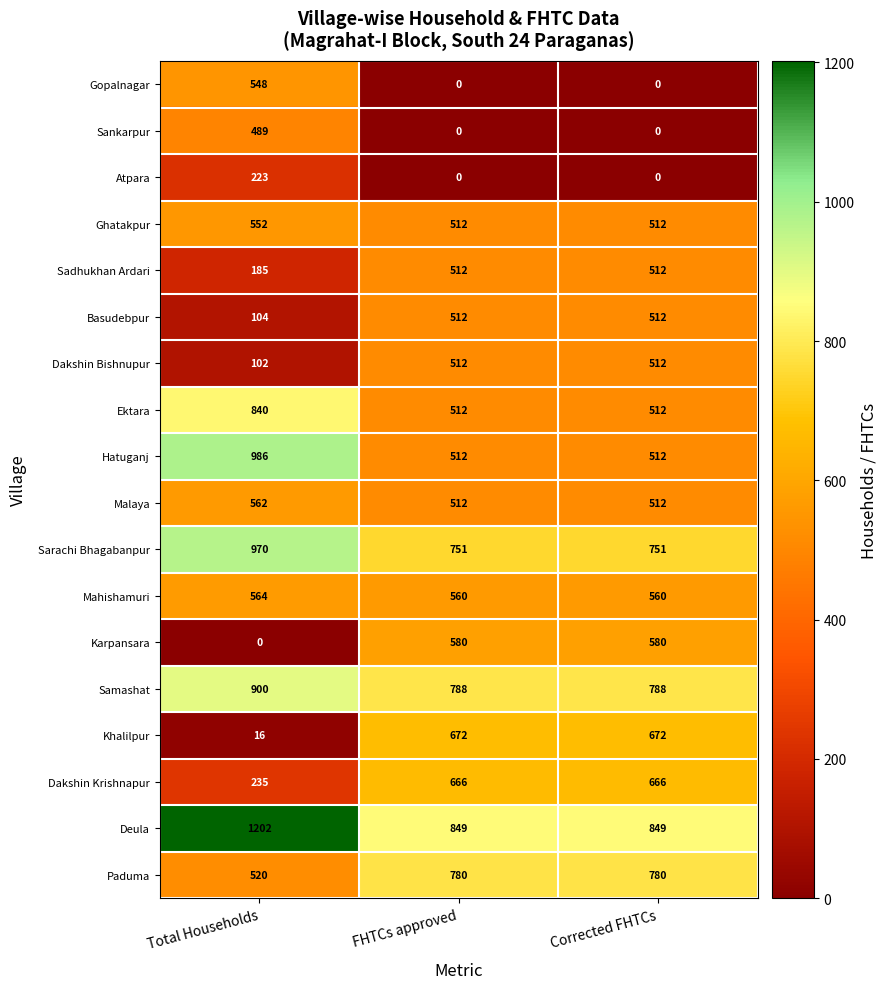

What is the total value across all series at FHTCs approved?

9230